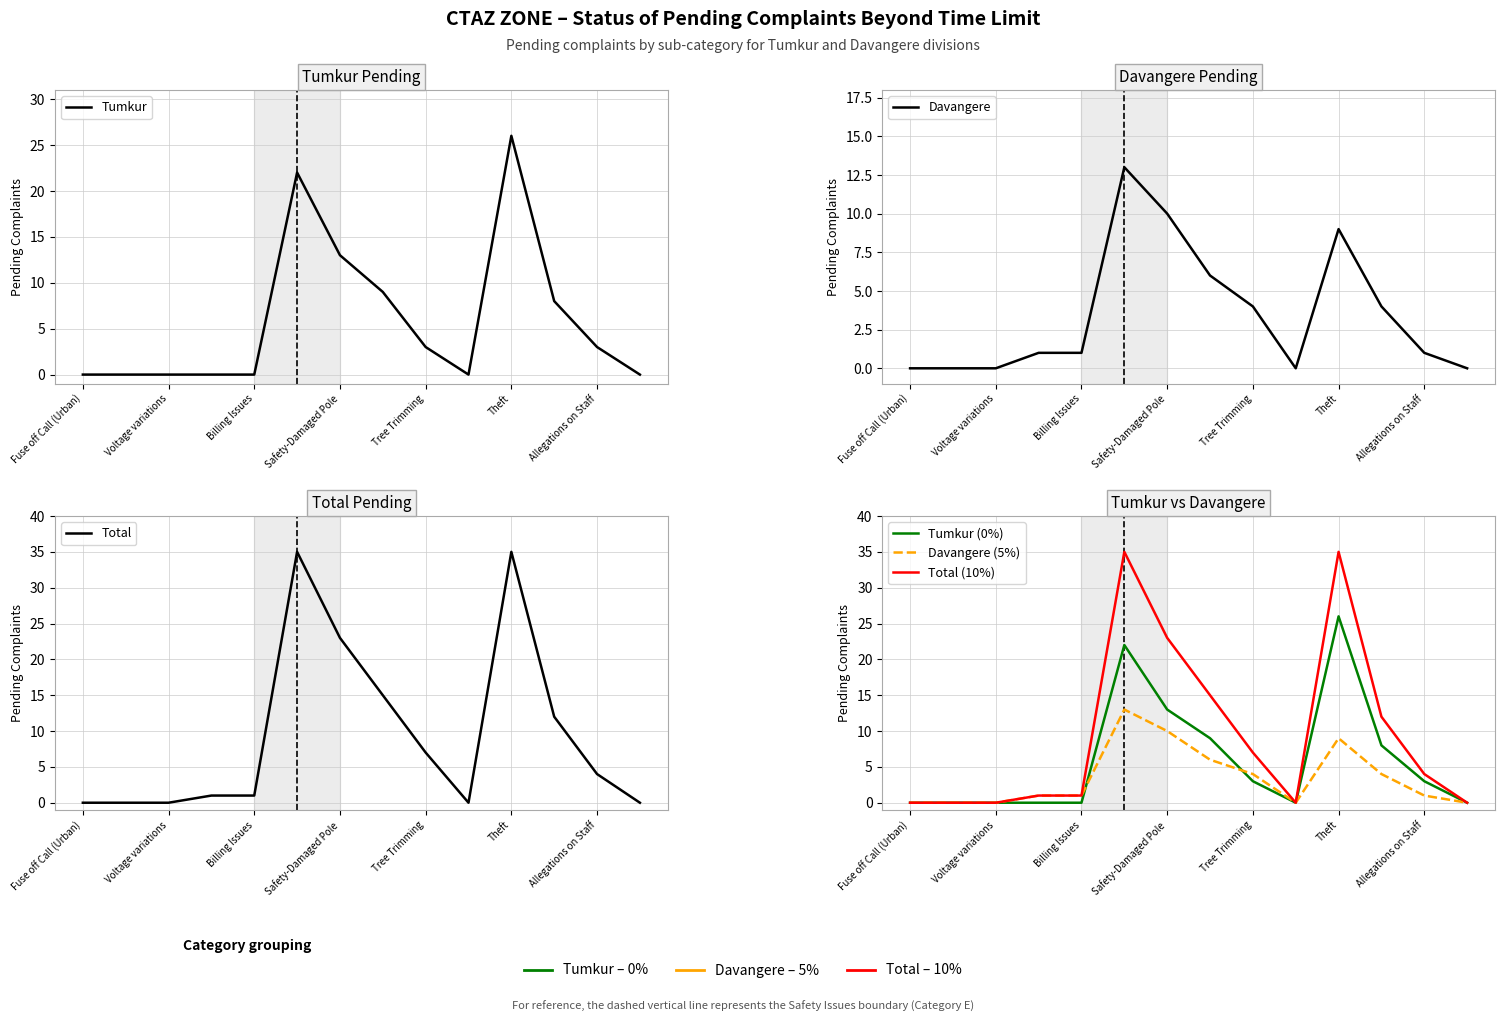

Which category has the lowest value in the Tumkur series?

Fuse off Call (Urban)